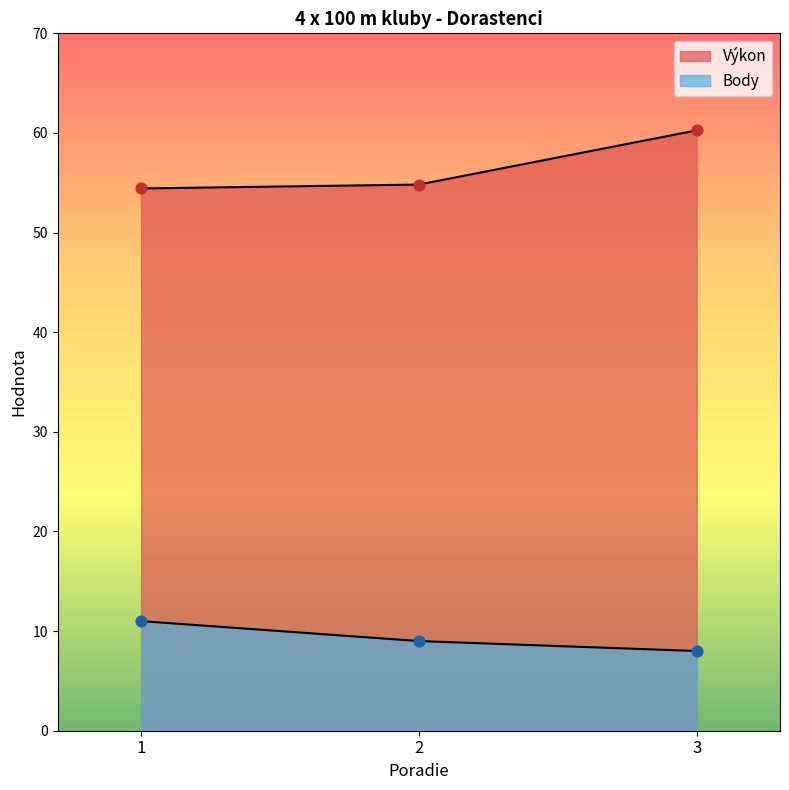

Which series contains the highest Y value?

Výkon